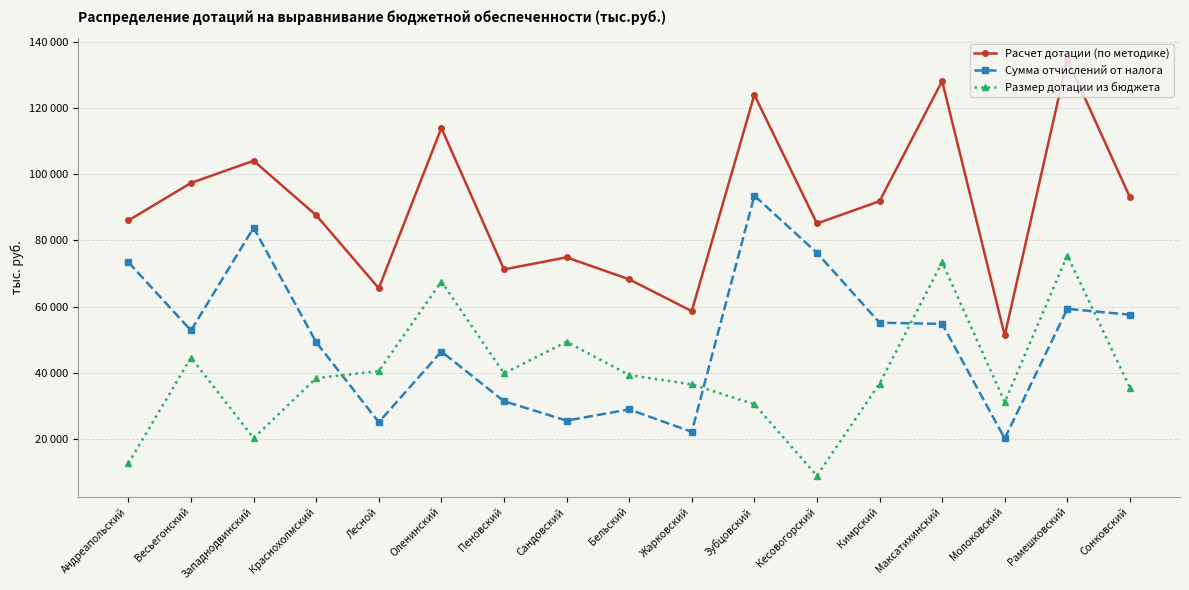

What position from the left is Сонковский?

17